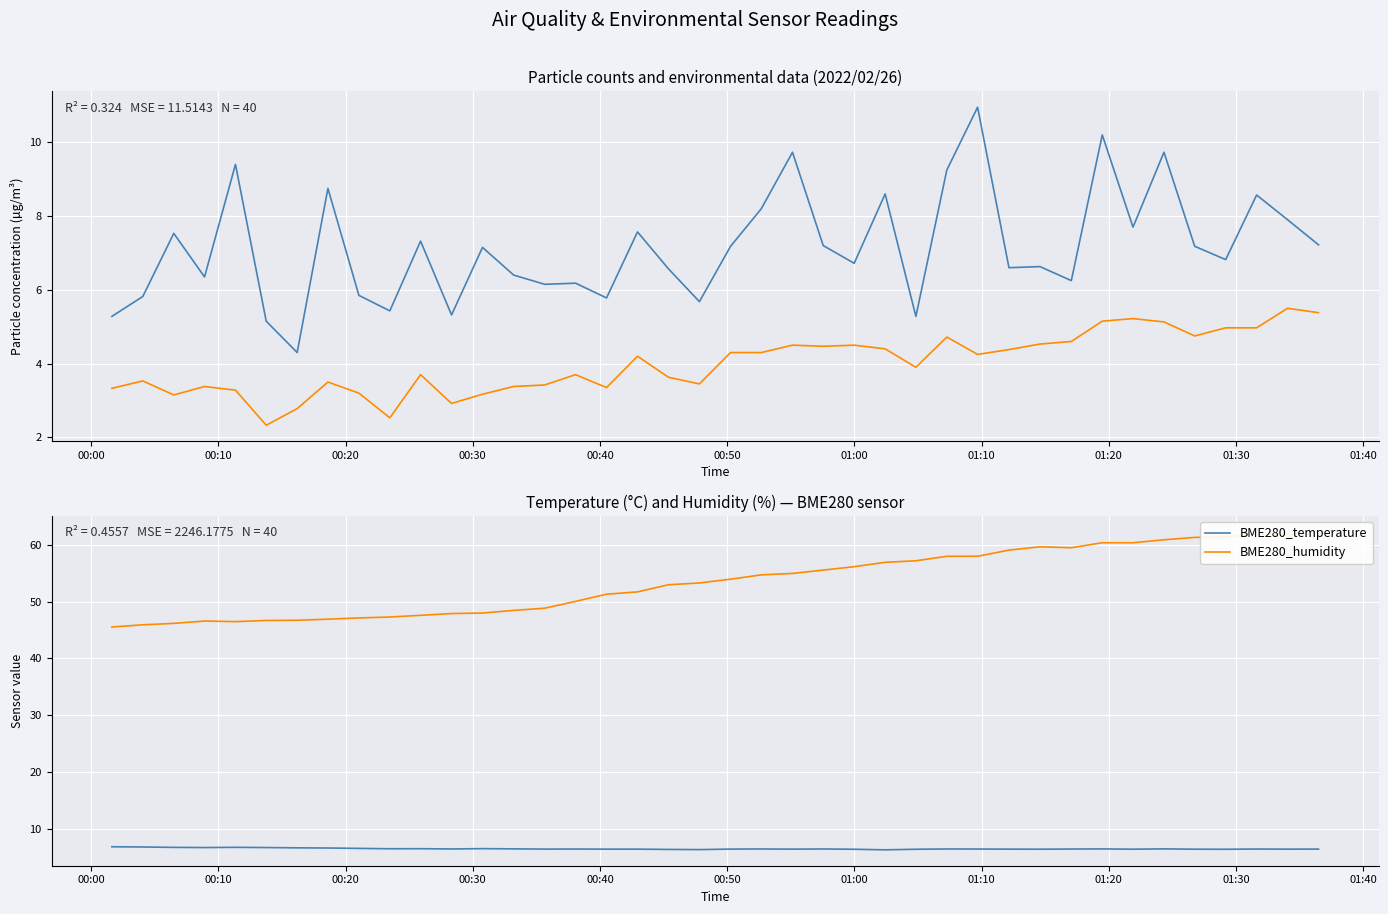

What is the lowest value of the BME280_temperature series?

6.3